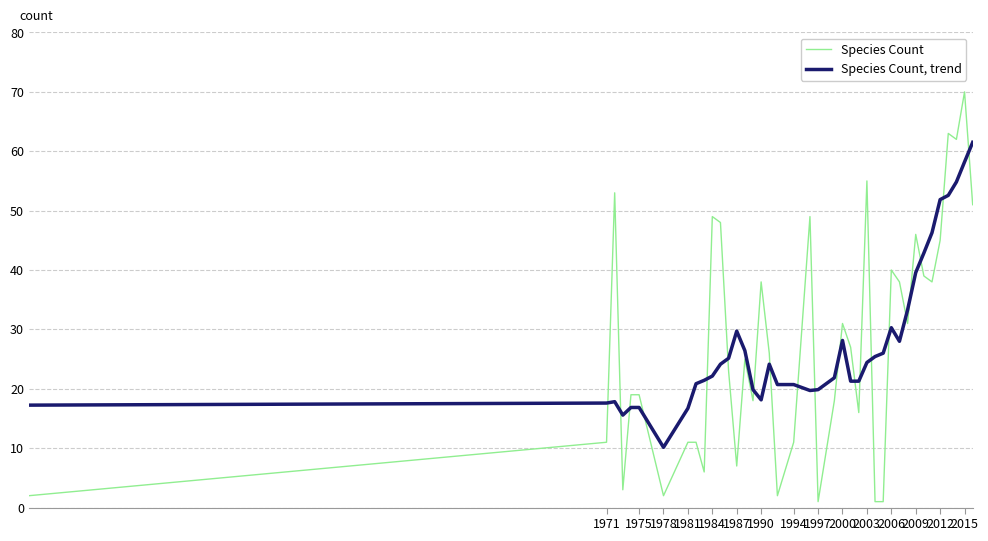

List the series in order of their peak value, highest first.

Species Count, Species Count, trend